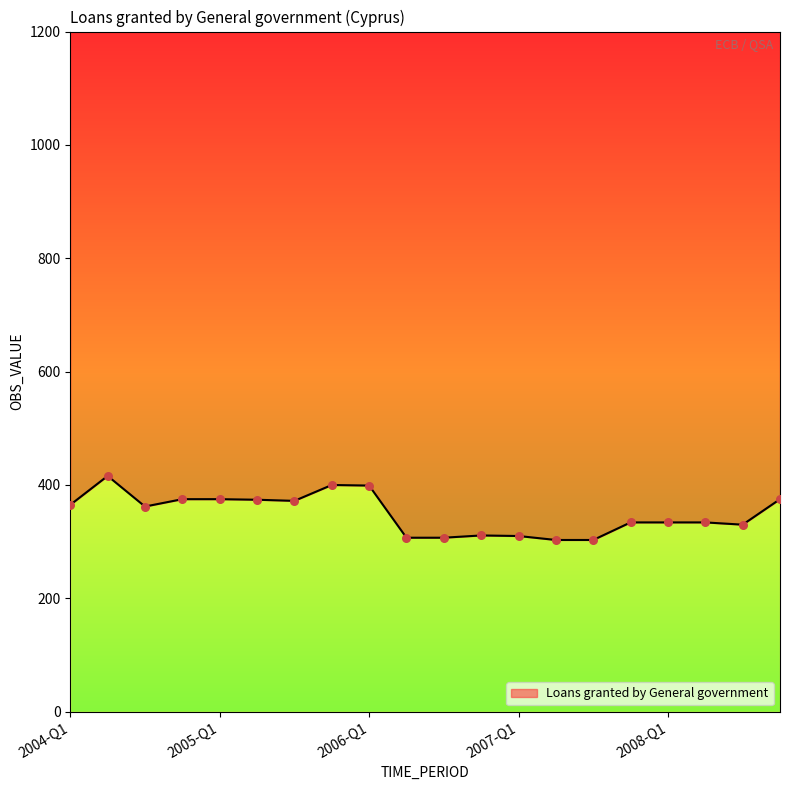

Which has a higher value, 2008-Q1 or 2007-Q4?

2008-Q1